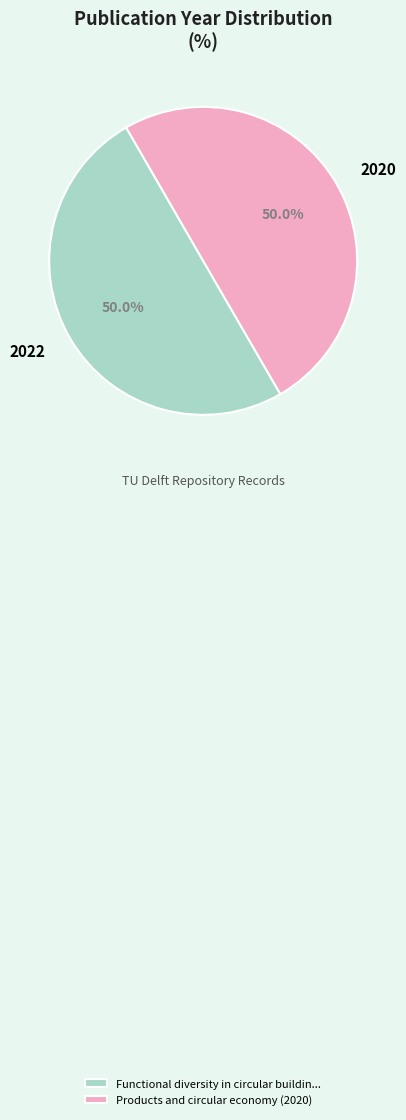

To the nearest percent, what percentage of the pie is Products and circular economy (2020)?

50%